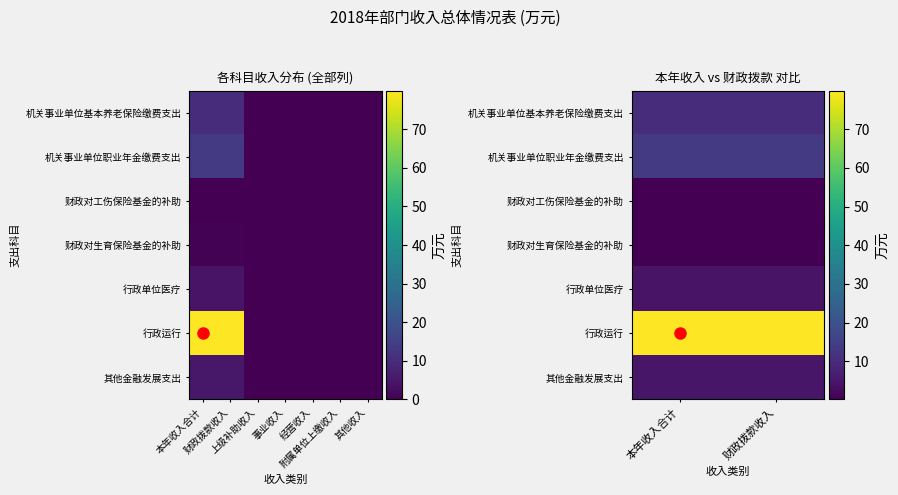

What is the sum of the 财政对生育保险基金的补助 values at 财政拨款收入 and 本年收入合计?

0.7